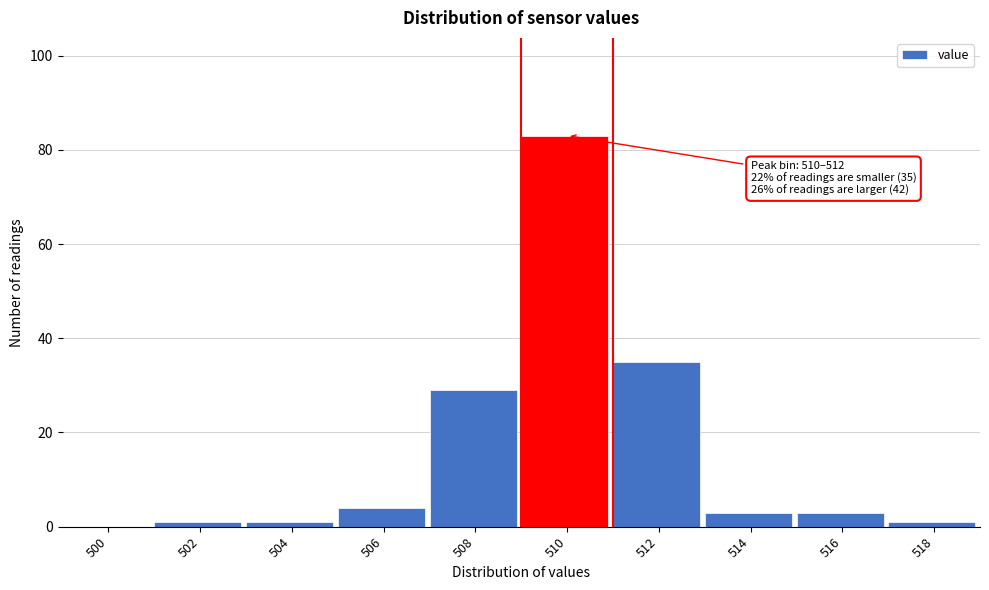

Reading left to right, extract all data points from this chart.

500=0	502=1	504=1	506=4	508=29	510=83	512=35	514=3	516=3	518=1